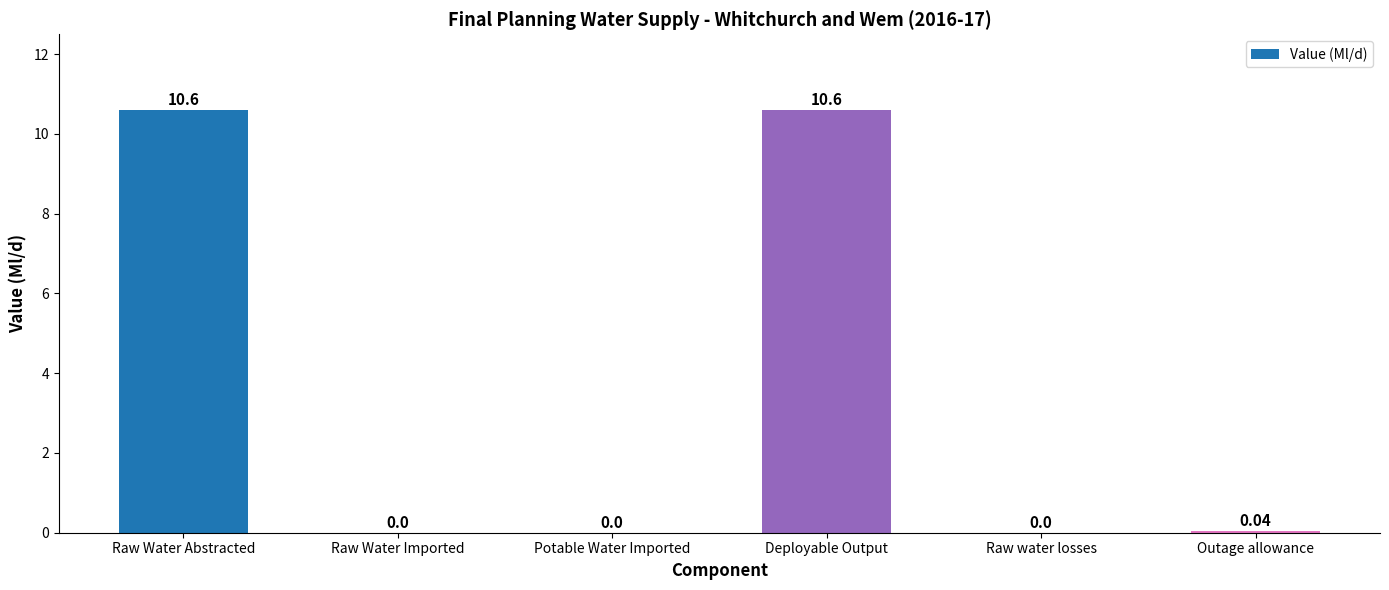

What is the sum of all values?

21.2